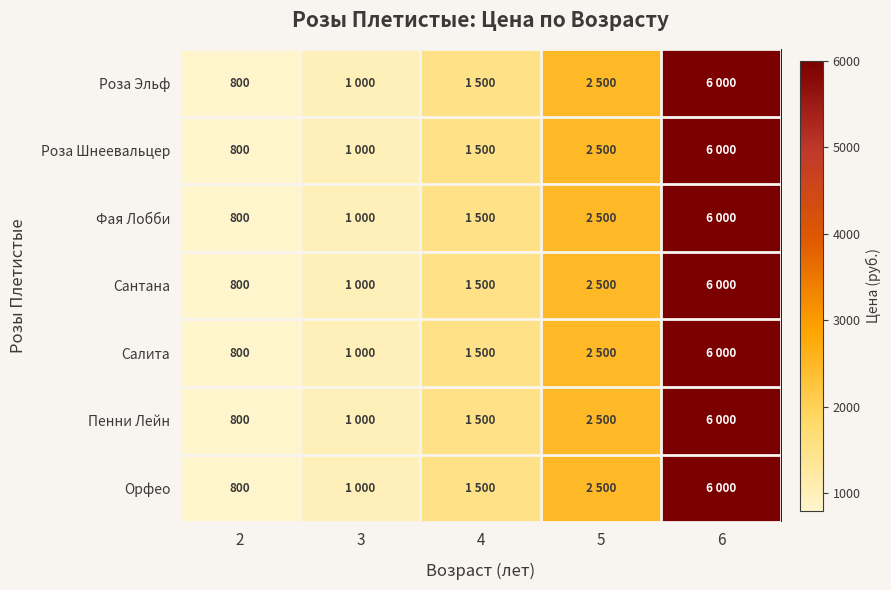

The Орфео series shows 800 at 2. True or false?

True